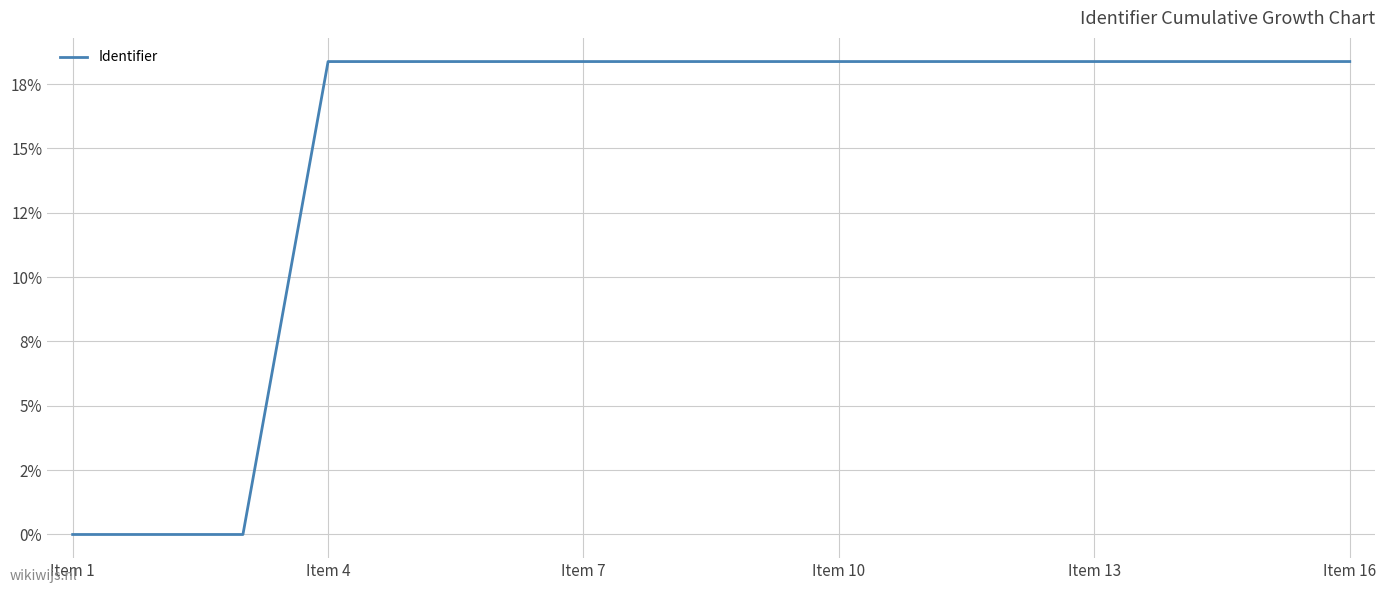

Does the chart have visible grid lines?

Yes